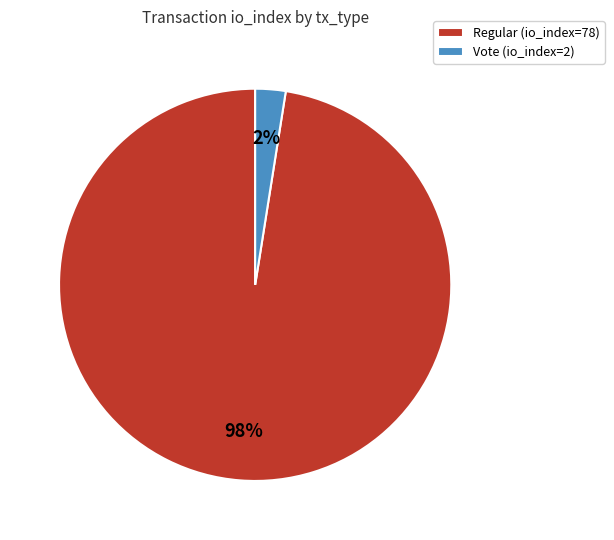

Is it true that Regular is 86% of the pie?

False